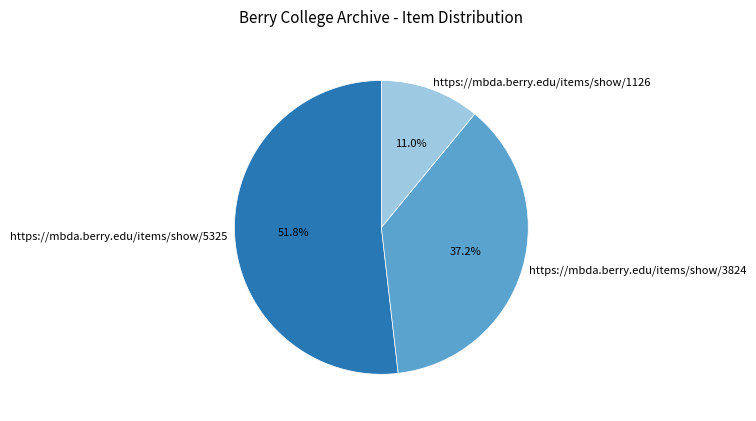

Does any single category account for the majority?

Yes